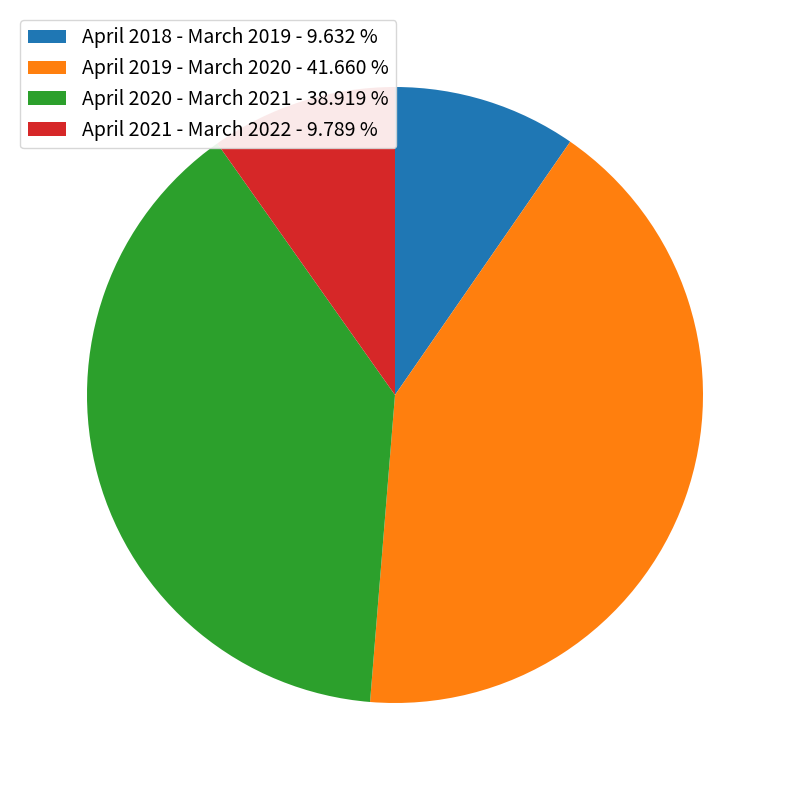

Combined, do April 2018 - March 2019 - 9.632 % and April 2019 - March 2020 - 41.660 % account for over 50%?

Yes